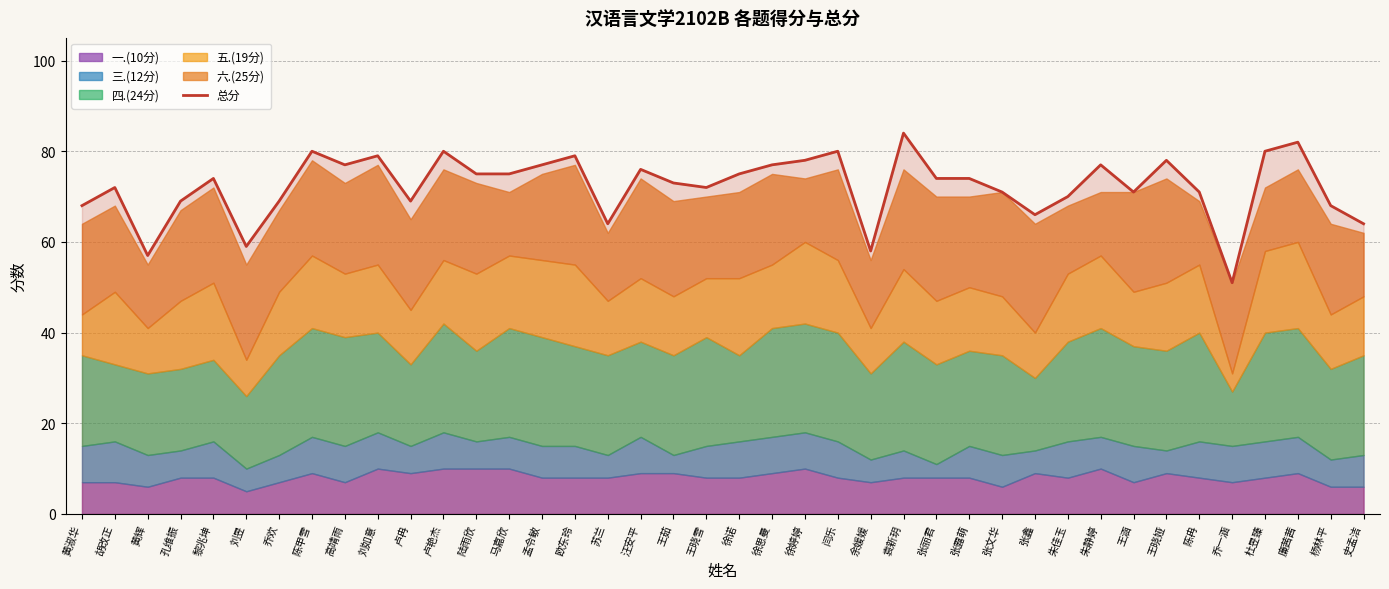

What is the difference between the values at 史孟洁 and 陆雨欣?

11